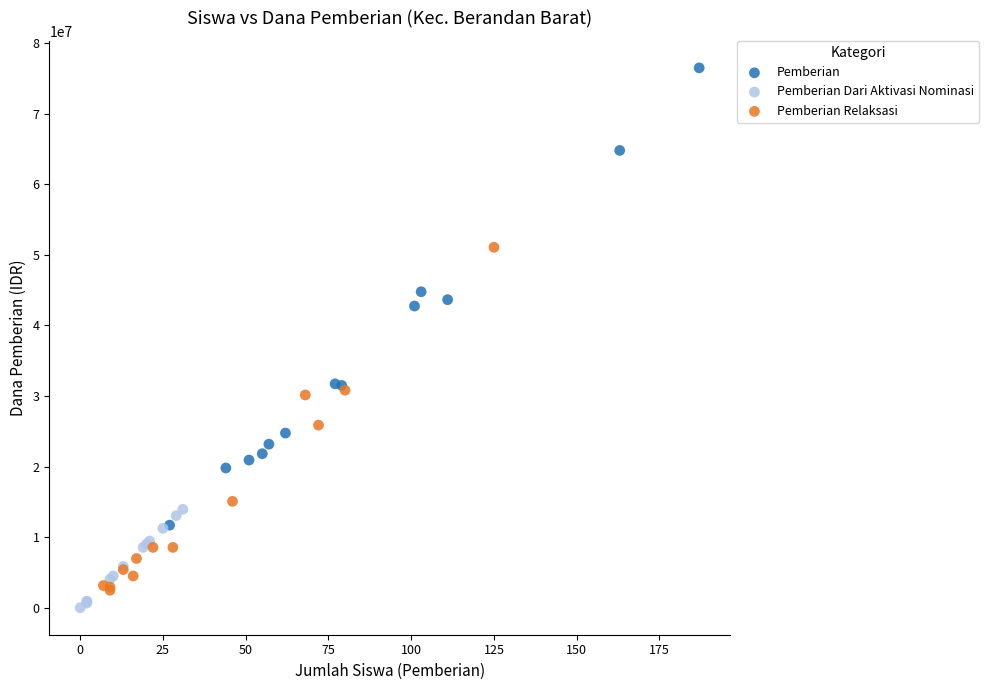

Which series contains the highest Y value?

Pemberian